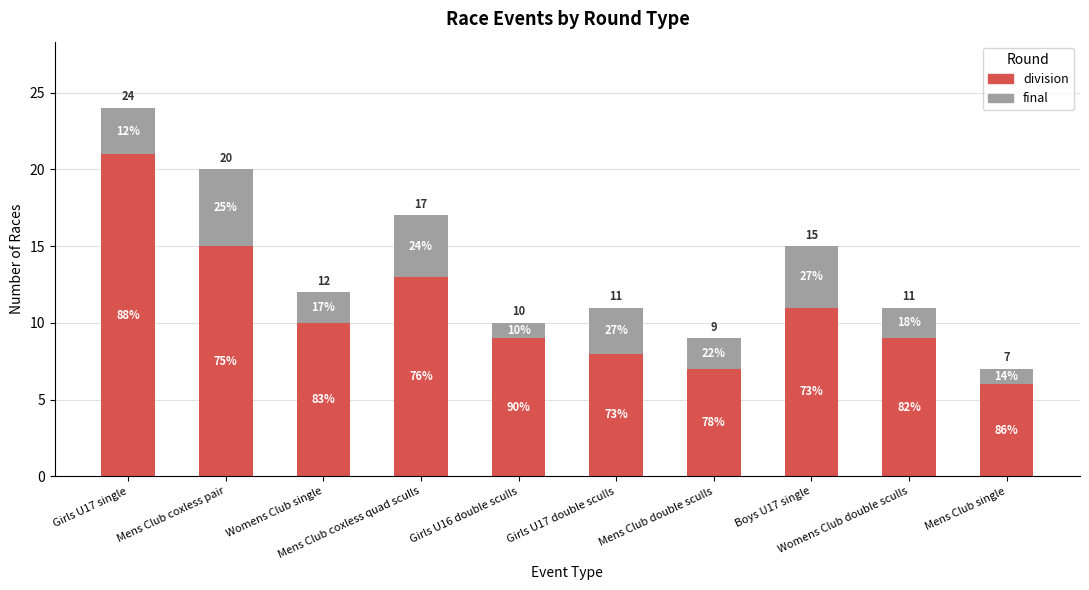

Which category has the lowest value in the division series?

Mens Club single